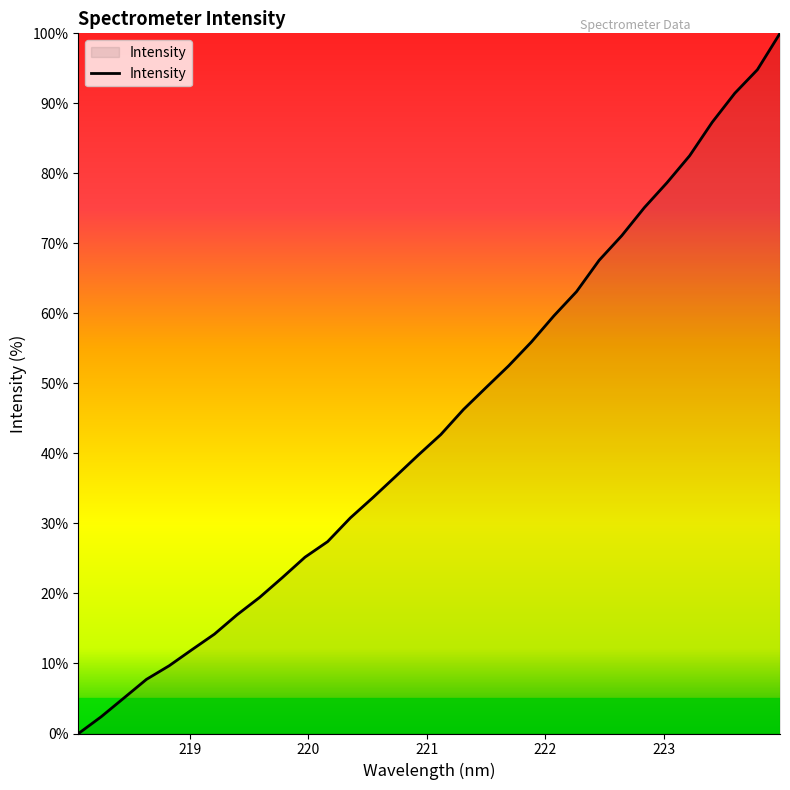

How many lines are shown in the chart?

1